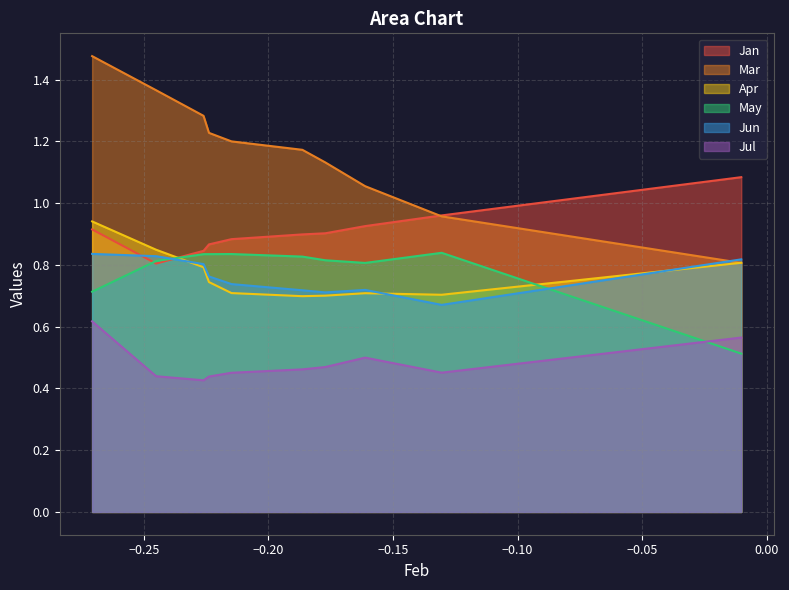

Between pct65 and pct85, which series saw the biggest shift?

Mar